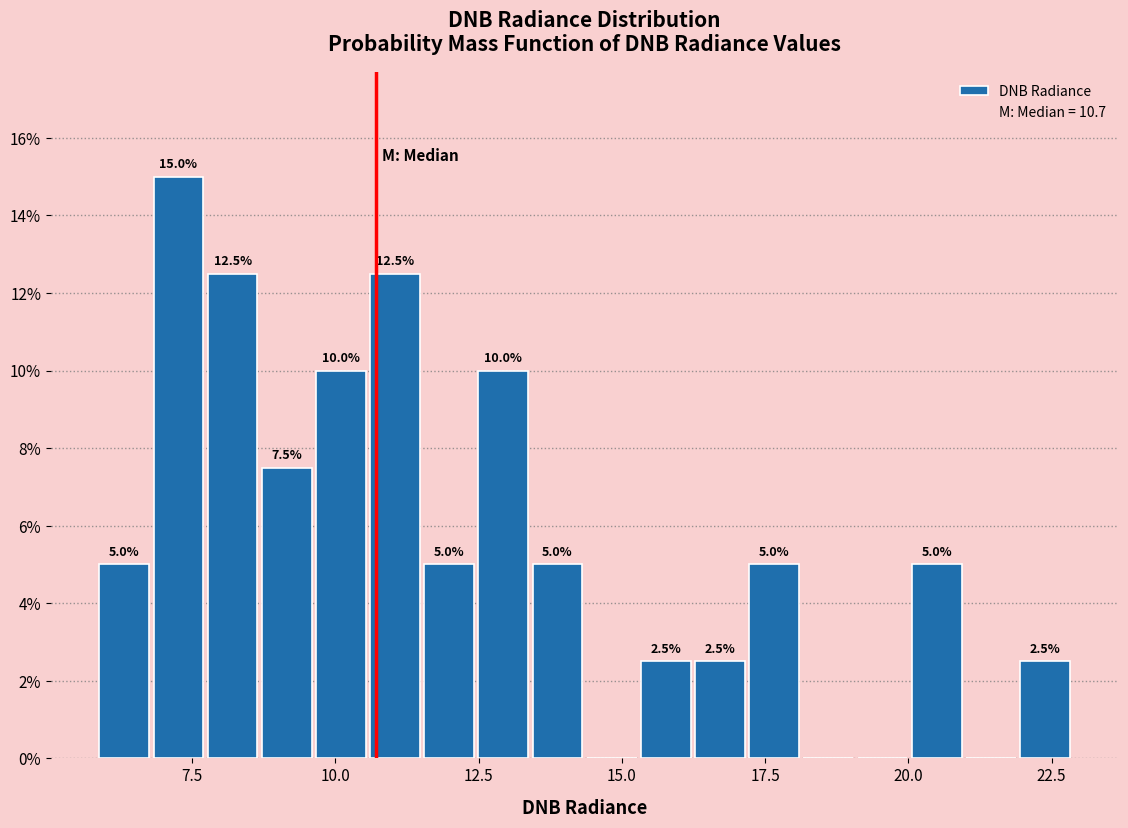

Read against the x-axis, roughly where is the centre of the tallest bar?

7.5